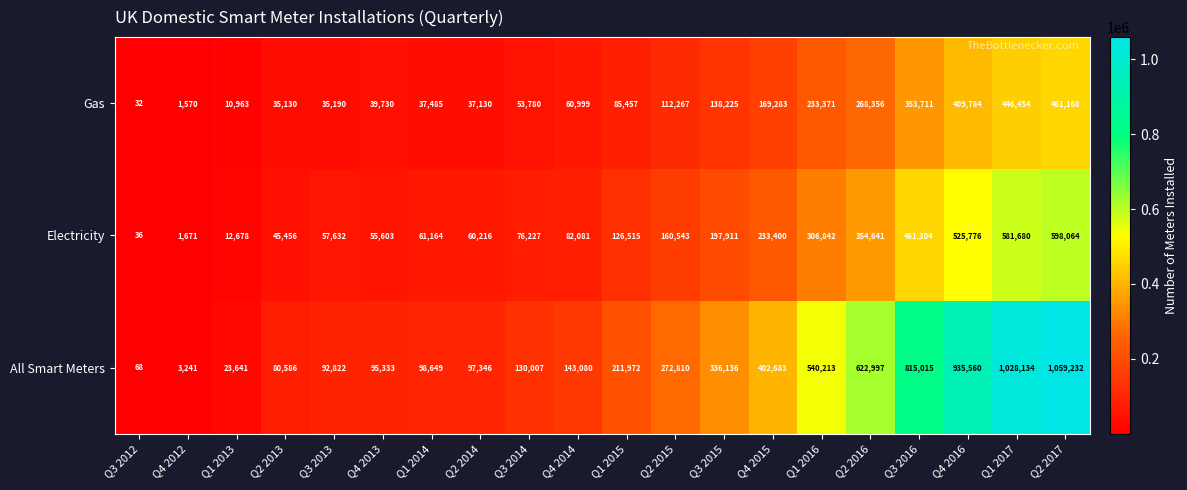

How many data points does each series have?

20